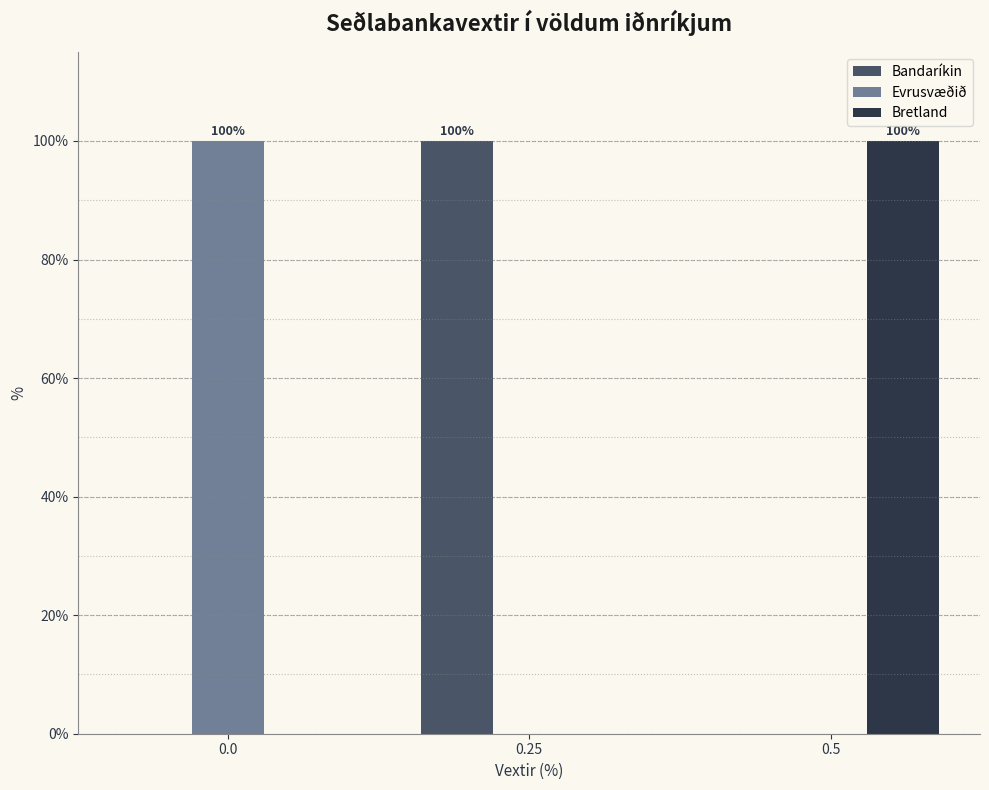

Reading left to right, what are all the values shown in this chart?

Bandaríkin: 0.0=0	0.25=100	0.5=0
Evrusvæðið: 0.0=100	0.25=0	0.5=0
Bretland: 0.0=0	0.25=0	0.5=100